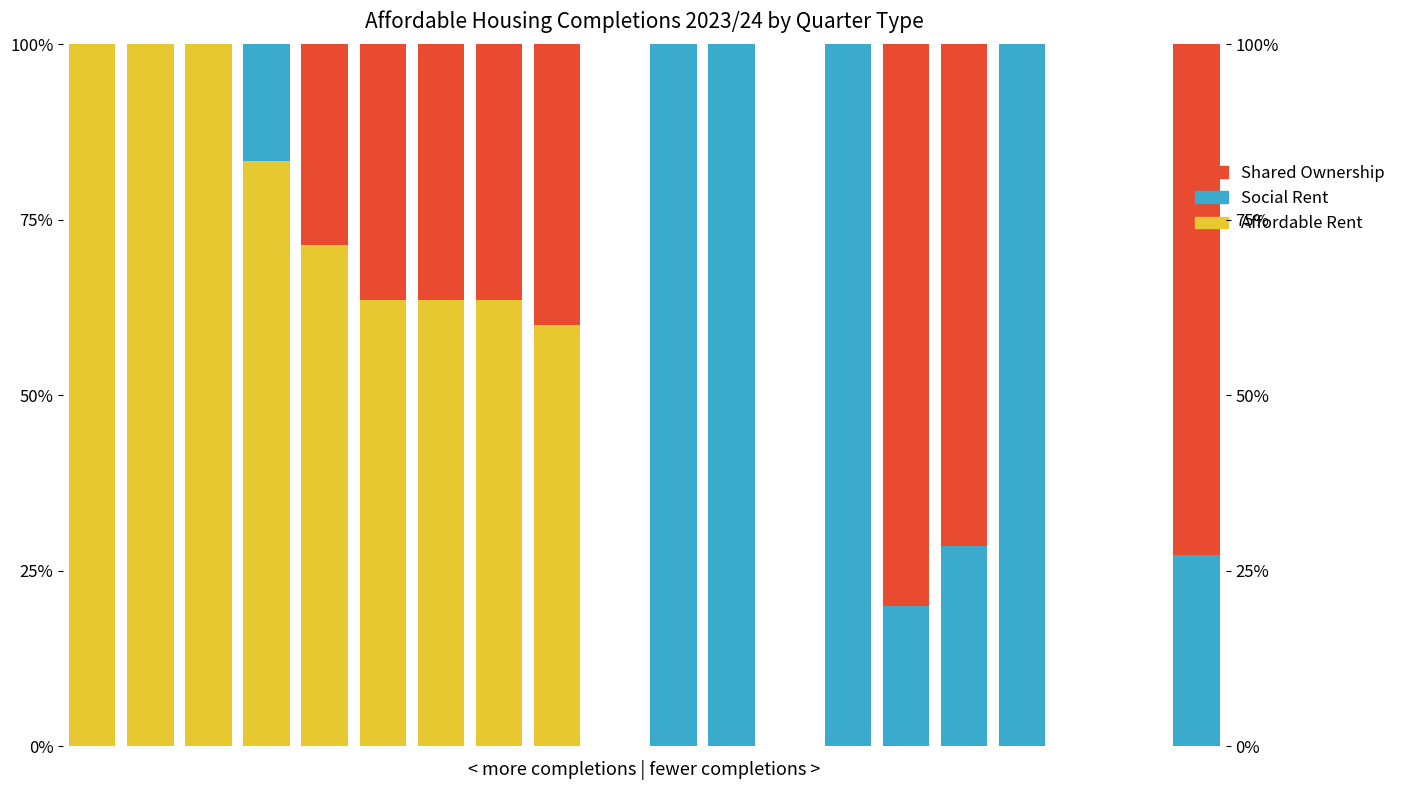

How many categories are shown in the chart?

20